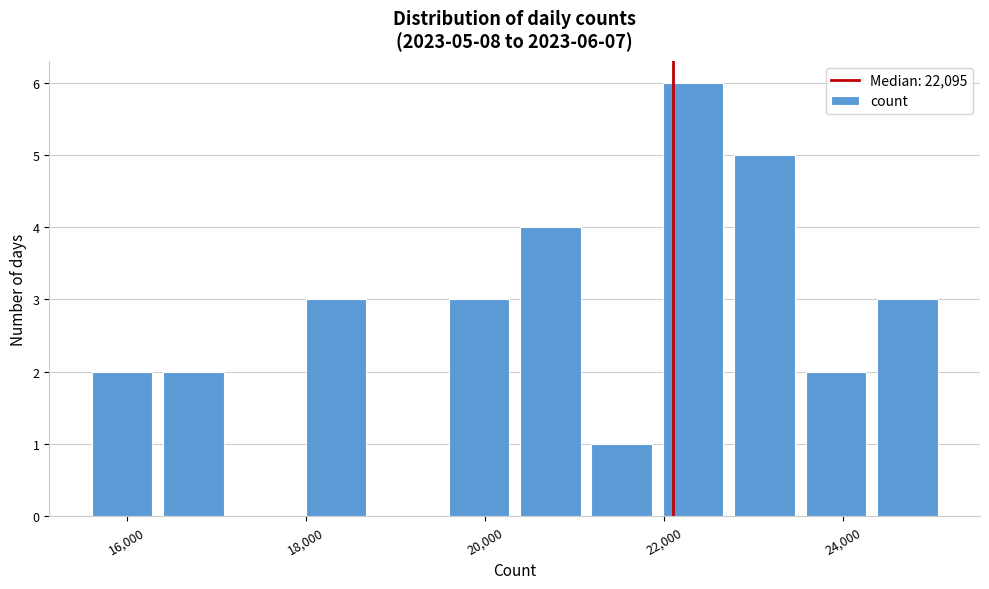

Around what value on the x-axis is the tallest bar? Give the approximate position of its centre, as read against the axis.

22400